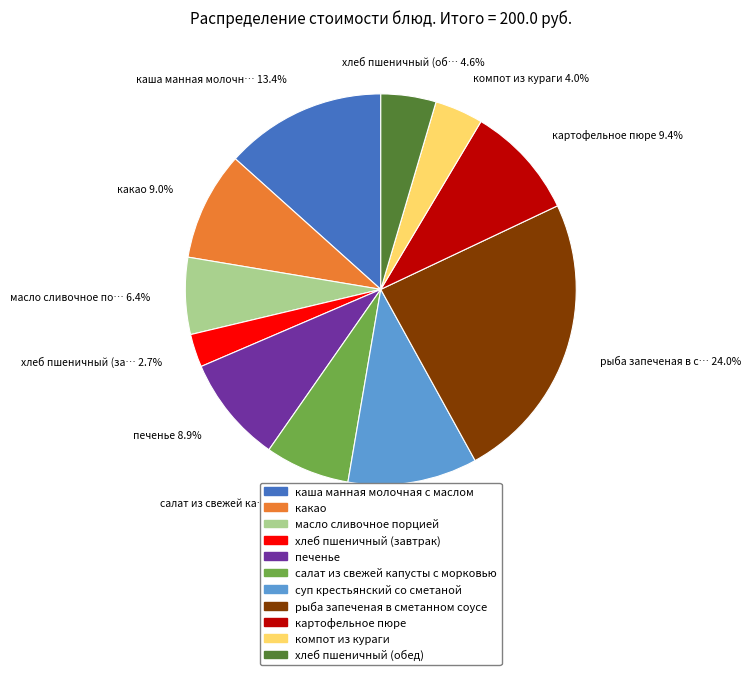

How much of the chart is everything except суп крестьянский со сметаной?

89.3%